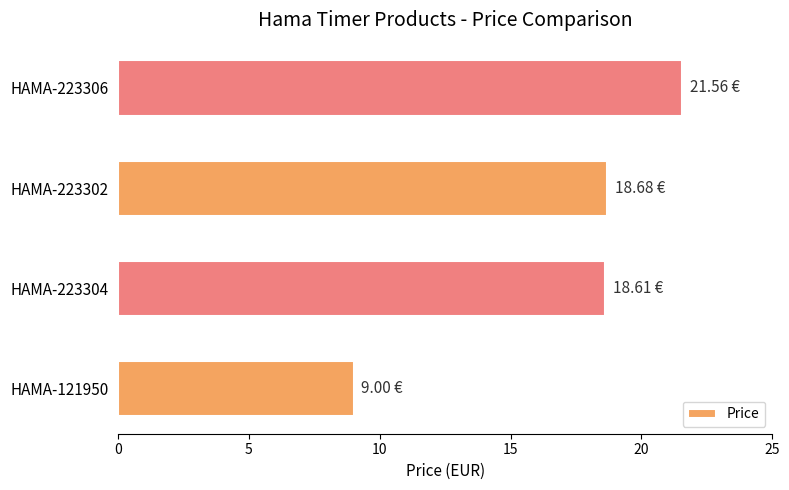

What is the difference between the values at HAMA-223302 and HAMA-223306?

2.9